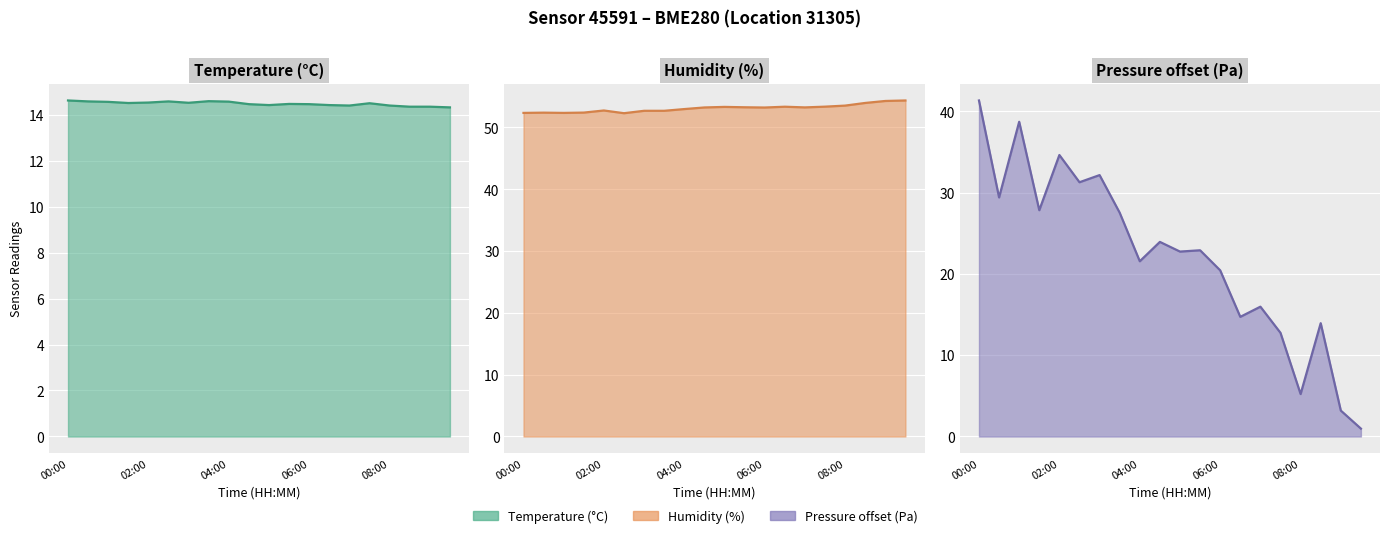

Rank the categories by Humidity (%) line value from highest to lowest.

19, 18, 17, 16, 15, 13, 10, 11, 14, 9, 12, 8, 08:00, 6, 7, 06:00, 02:00, 00:00, 04:00, 5